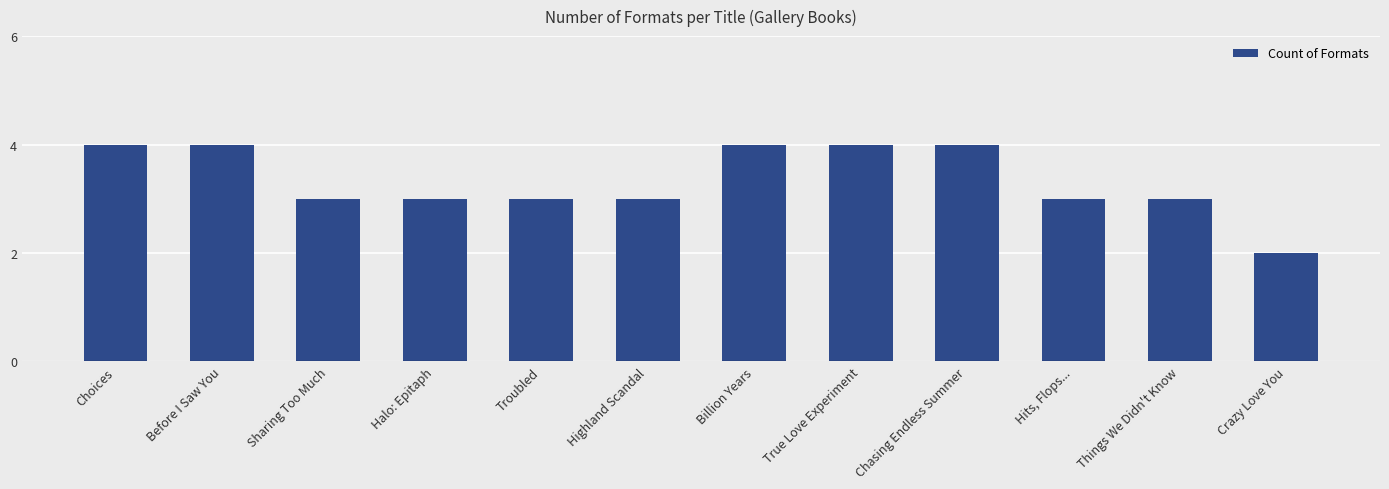

The chart shows a value of 1 at Crazy Love You. True or false?

False